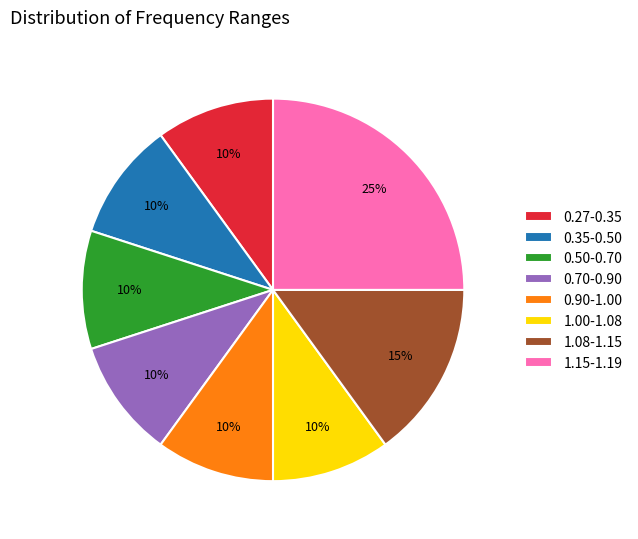

Is the sum of 1.15-1.19 and 0.90-1.00 greater than half?

No